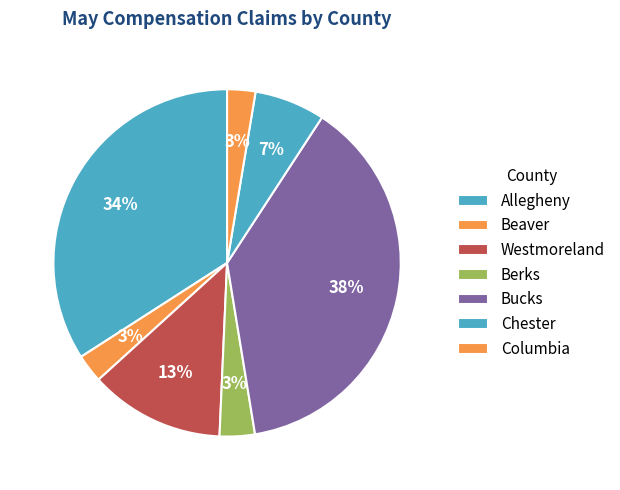

To the nearest percent, what portion does Columbia represent?

3%